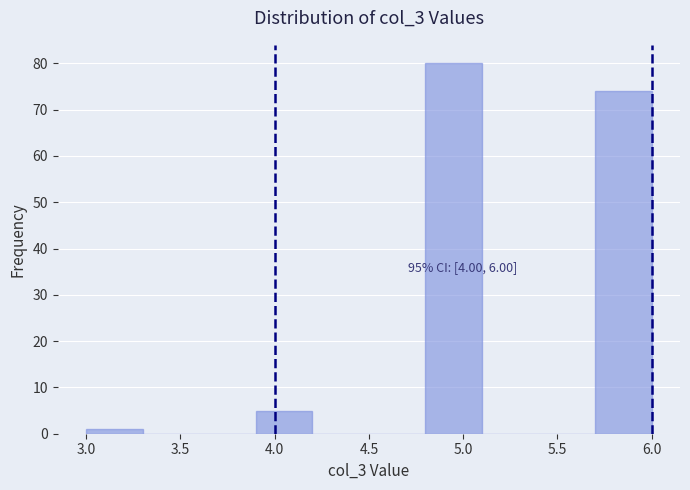

Which range on the x-axis has the tallest bar?

4.8 to 5.1